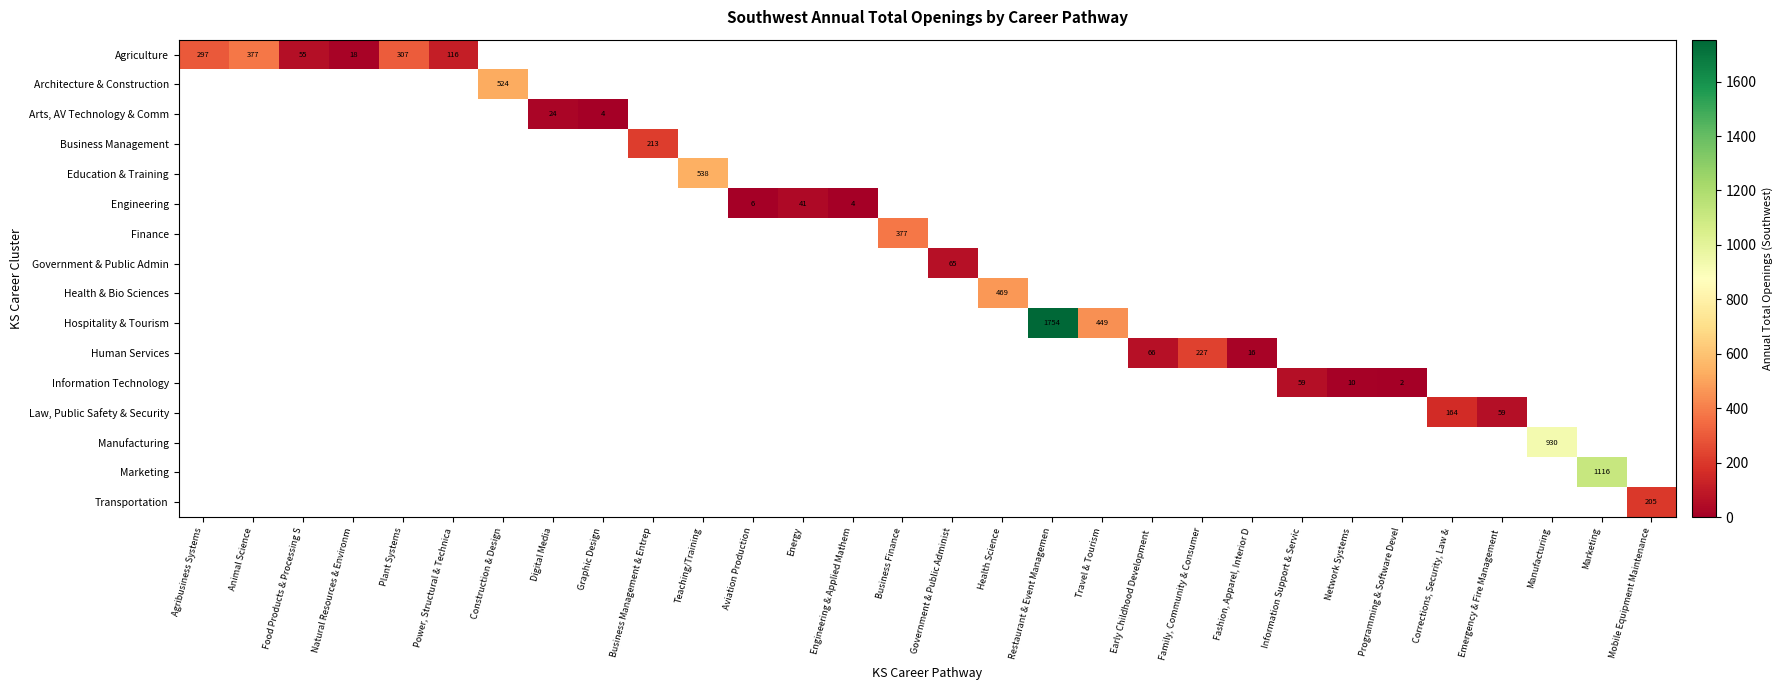

What is the minimum value shown in the chart?

2.0